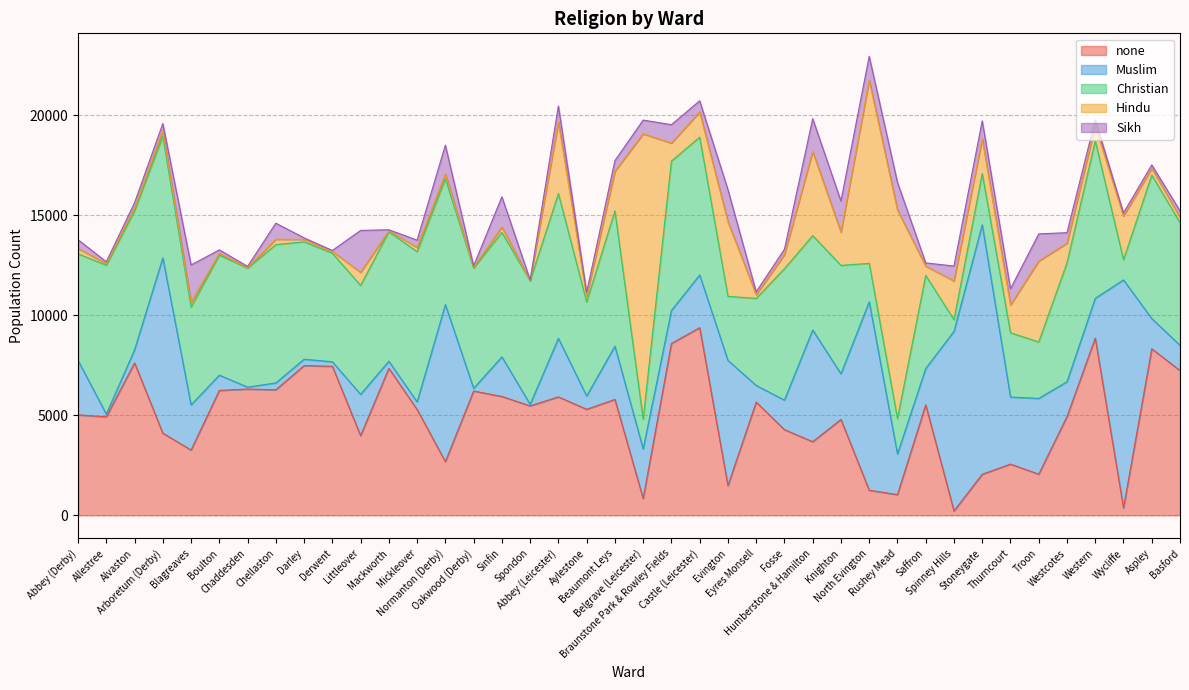

At which category is the sum across all series the highest?

North Evington